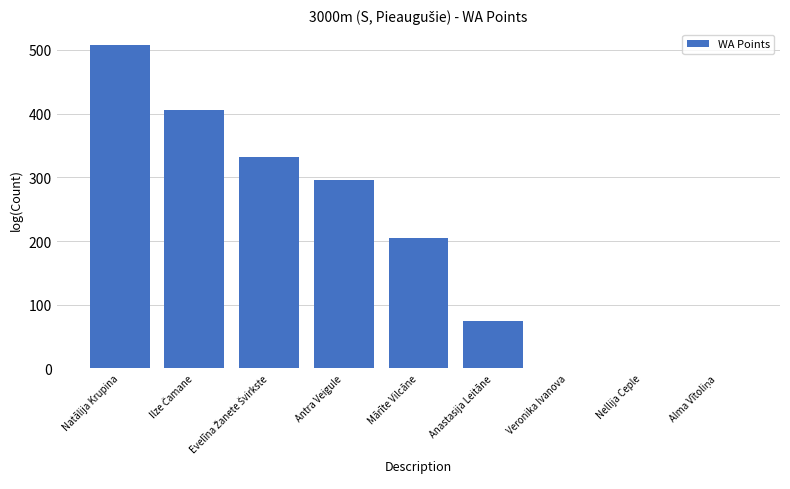

At which category does the chart reach its peak across all series?

Natālija Krupina